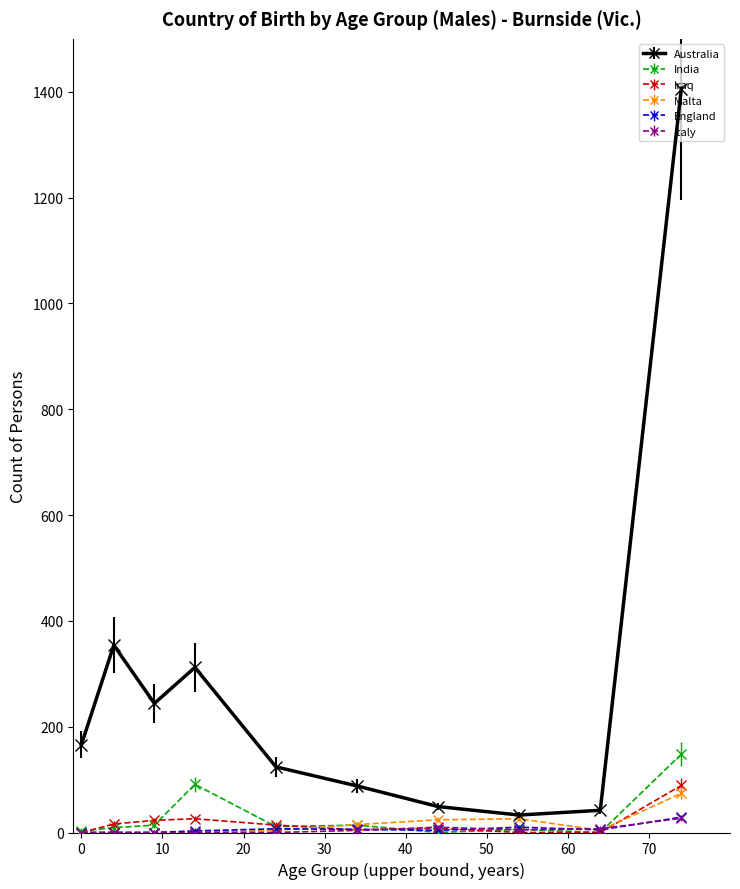

Which series has the widest spread of values?

Australia